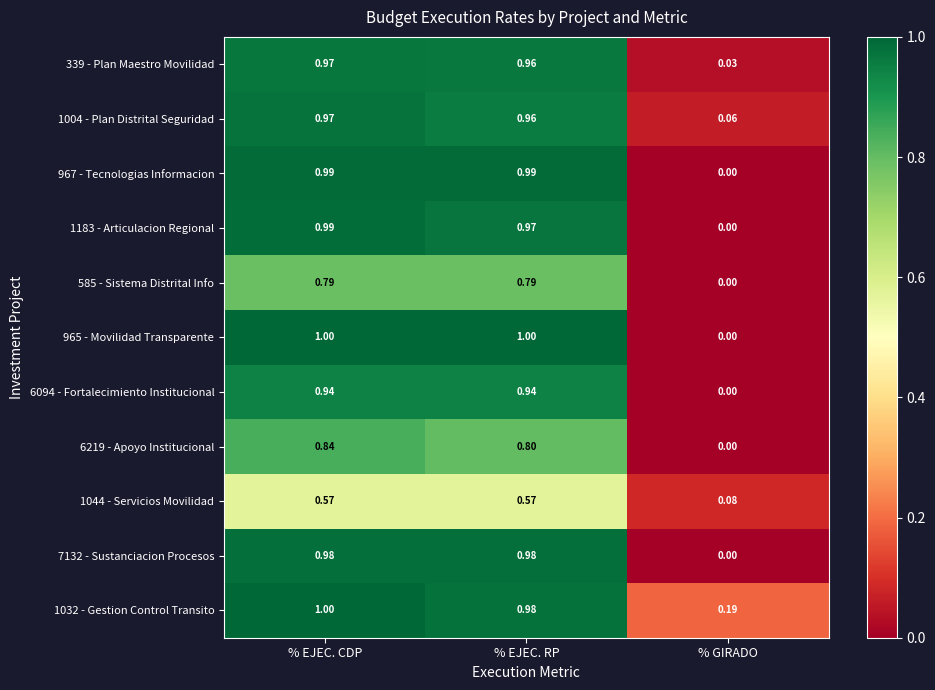

Which series changed the most between % EJEC. CDP and % EJEC. RP?

6219 - Apoyo Institucional